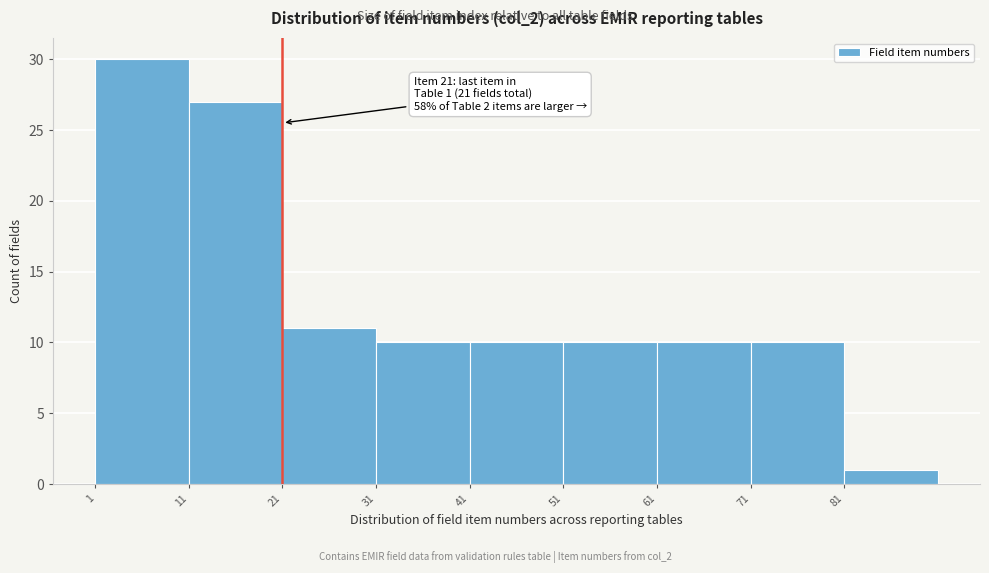

Over which range of the x-axis is the bar tallest?

1 to 11